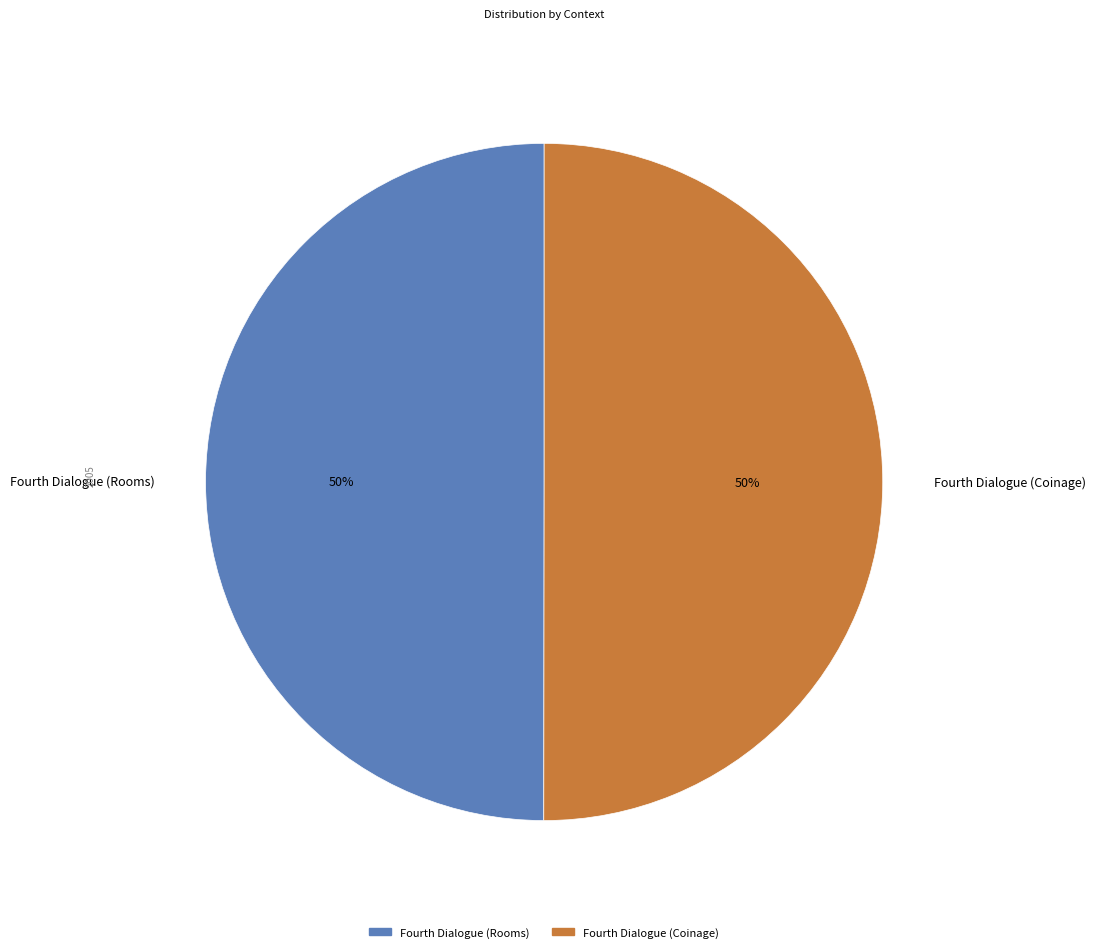

What is the ratio of the value at Fourth Dialogue (Coinage) to the value at Fourth Dialogue (Rooms)?

1.0